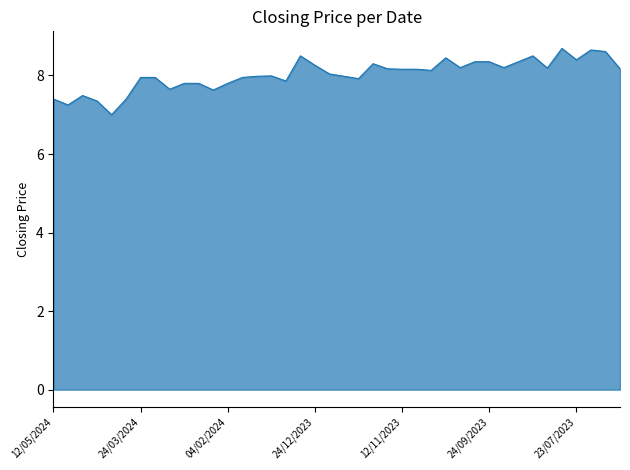

What is the maximum value shown in the chart?

8.7